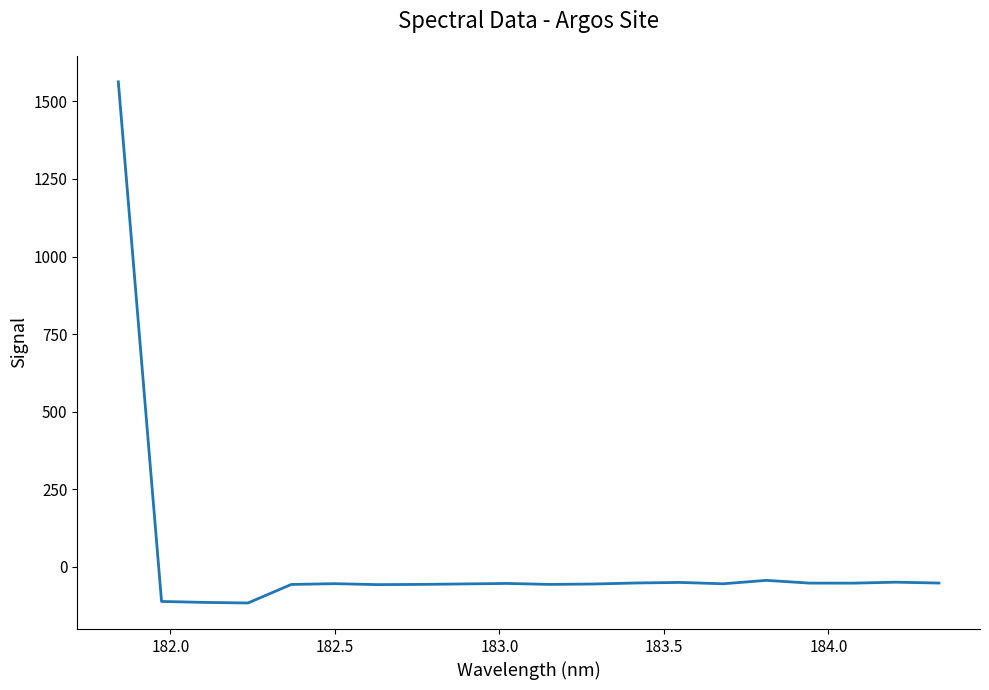

What is the difference between the maximum and minimum values?

1679.5